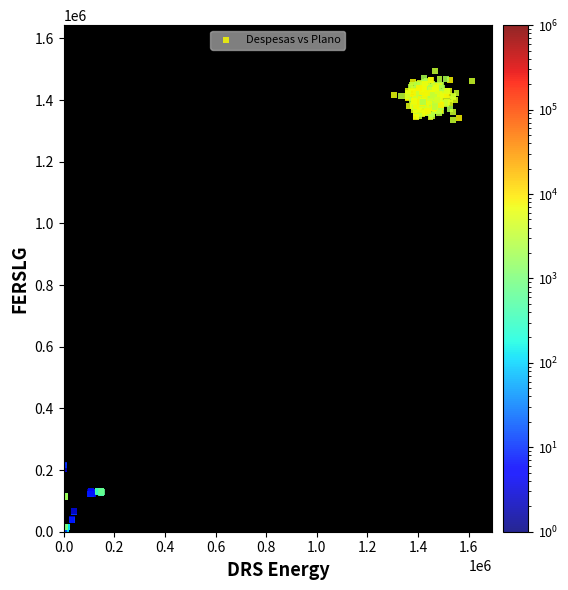

What is the range of X values (max minus min)?

1611767.5